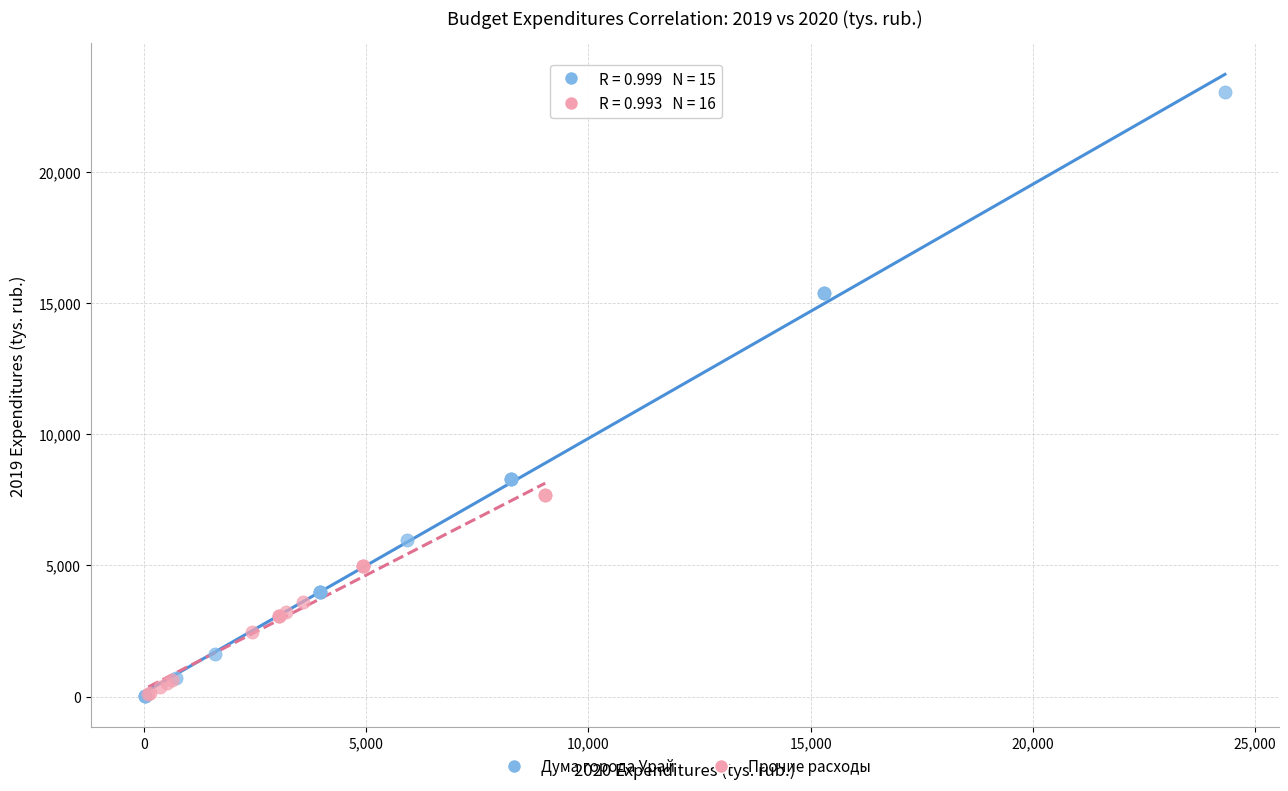

Which series has the widest spread of Y values?

Дума города Урай